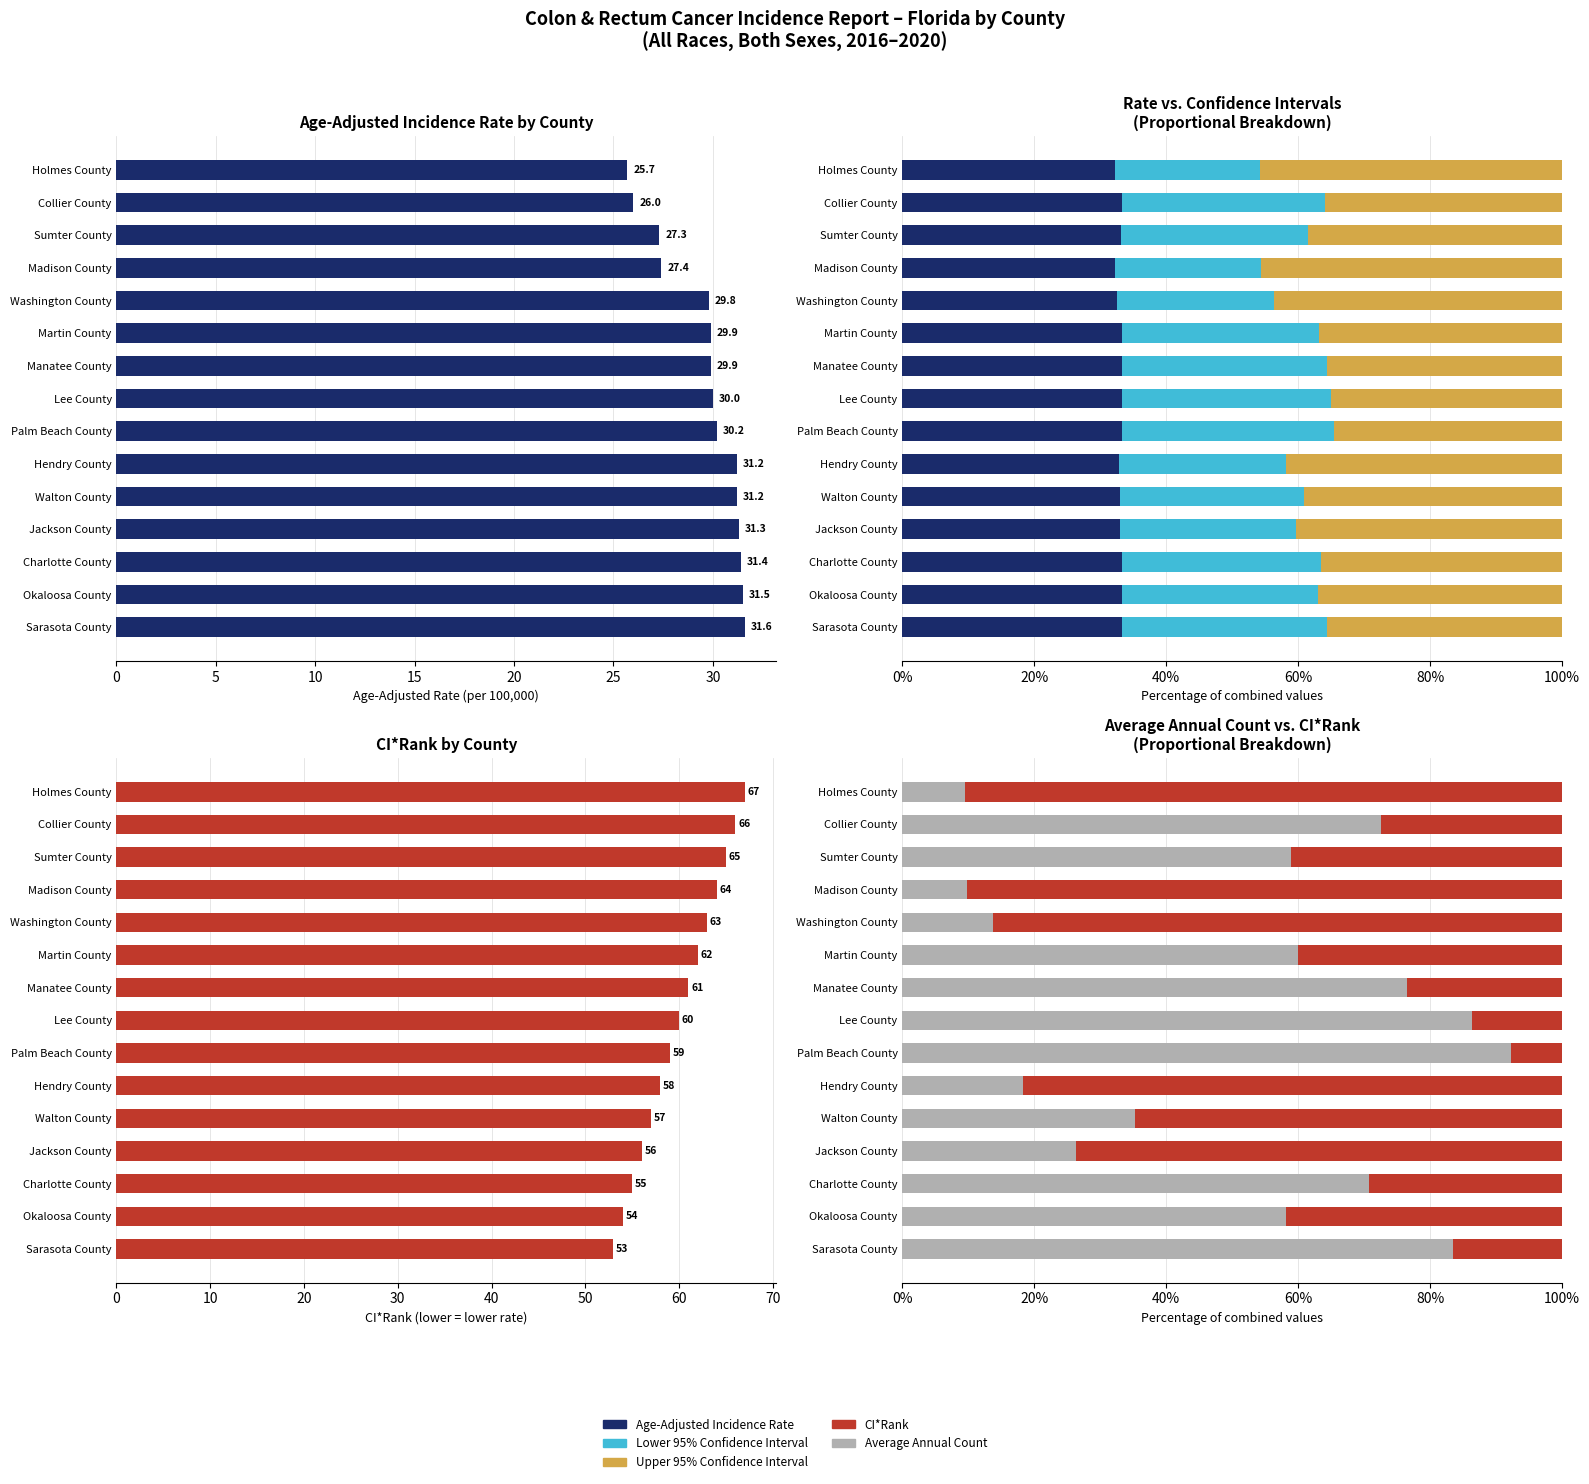

List the series in order of their peak value, highest first.

Average Annual Count, CI*Rank, Upper 95% CI, Age-Adjusted Rate, Lower 95% CI